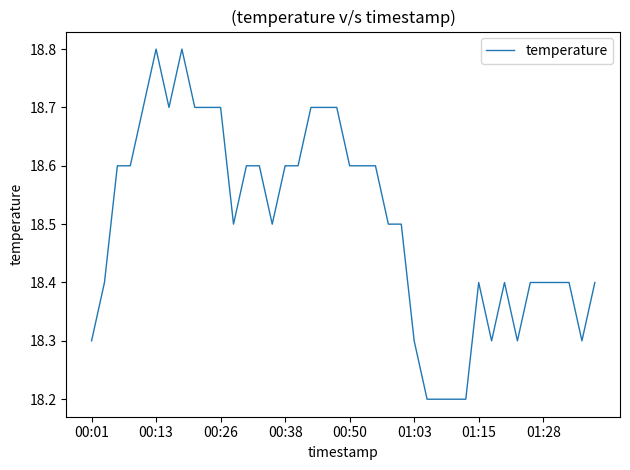

What is the smallest value displayed?

18.2